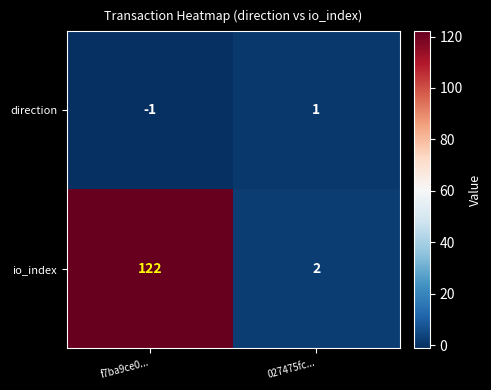

Rank the series at 027475fc... from highest to lowest value.

io_index, direction